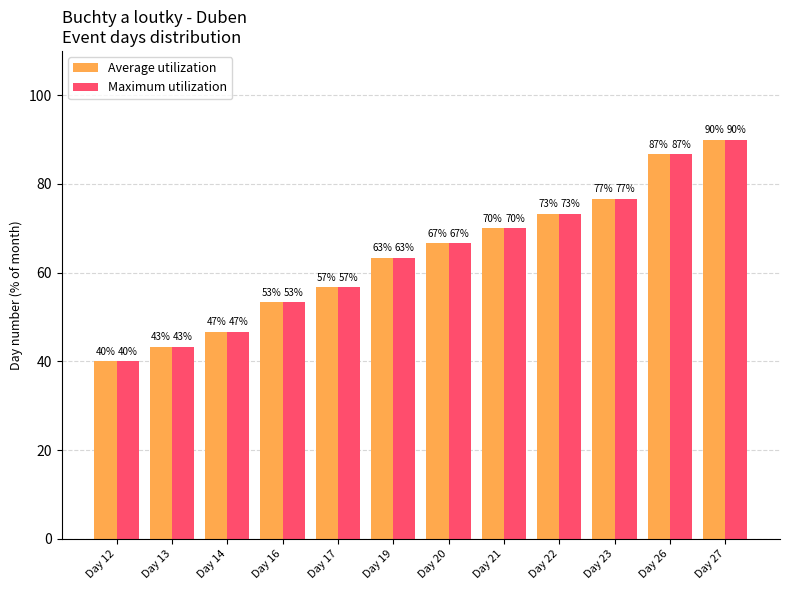

Read the Average utilization value at Day 12.

40.0